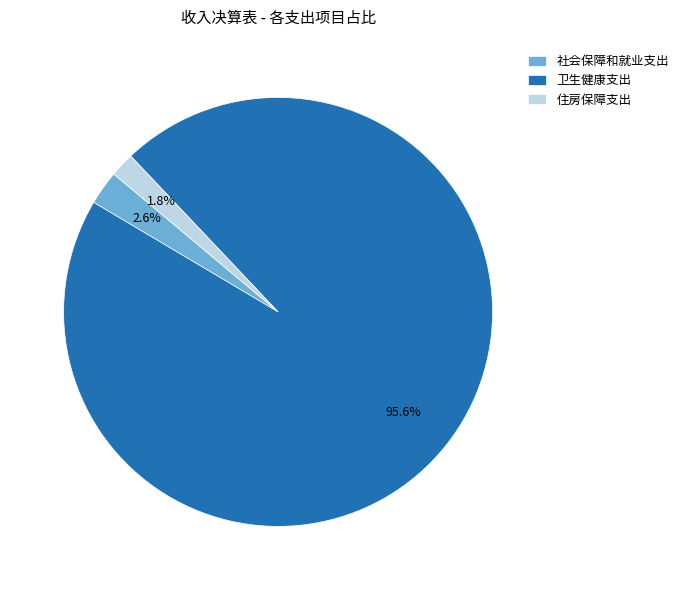

Between 社会保障和就业支出 and 住房保障支出, which is larger?

社会保障和就业支出